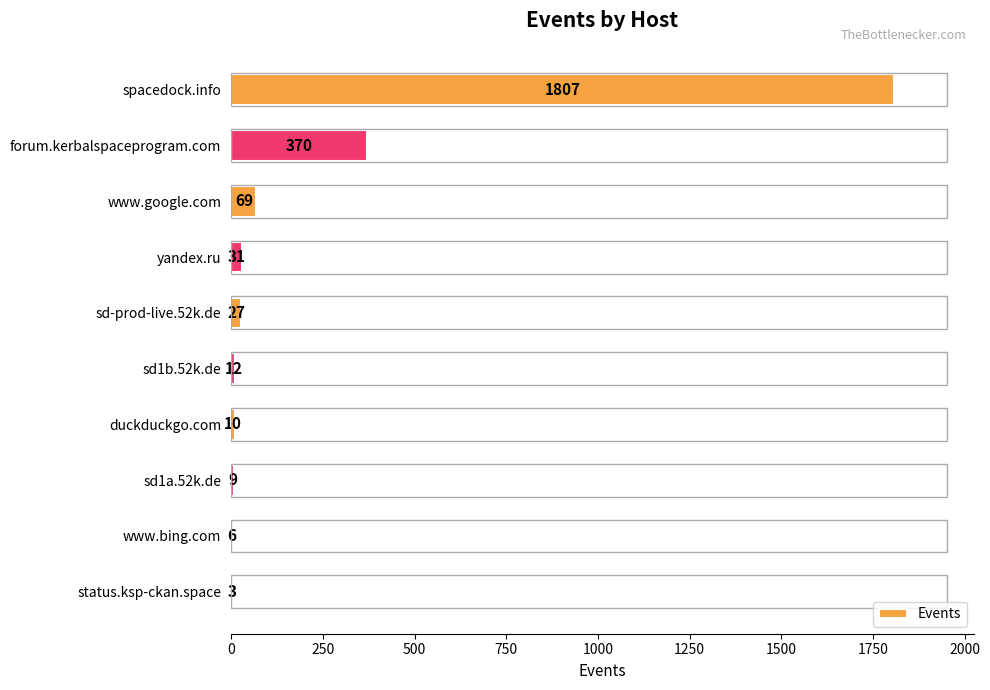

What is the change in value from duckduckgo.com to status.ksp-ckan.space?

-7